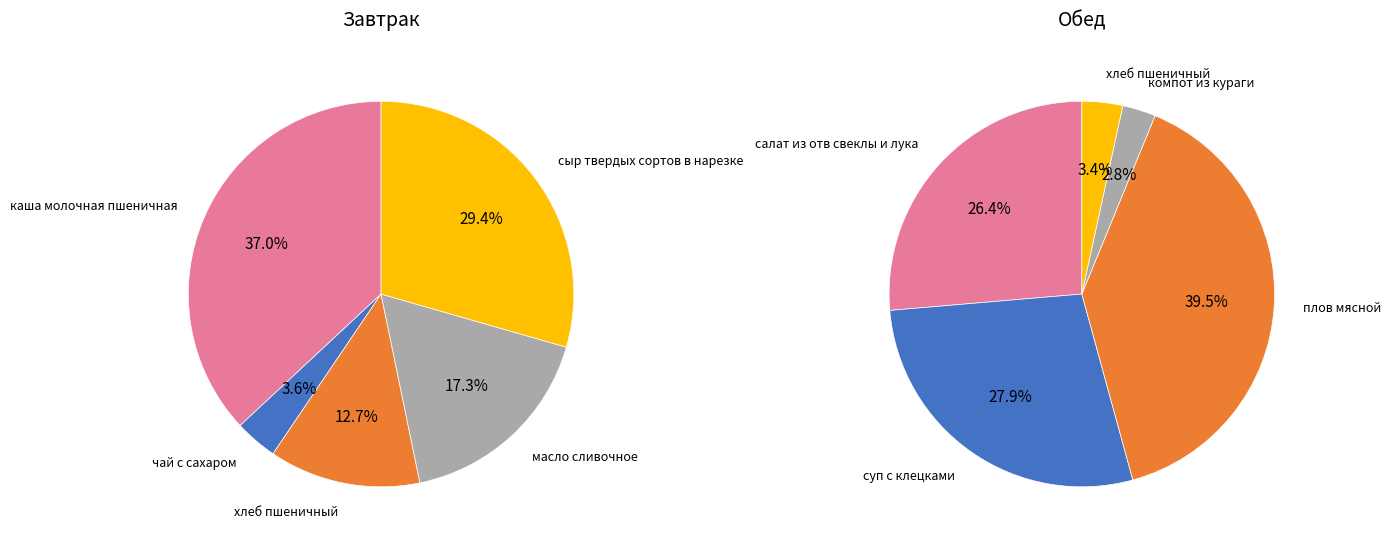

Is there any slice that represents more than half of the pie?

No